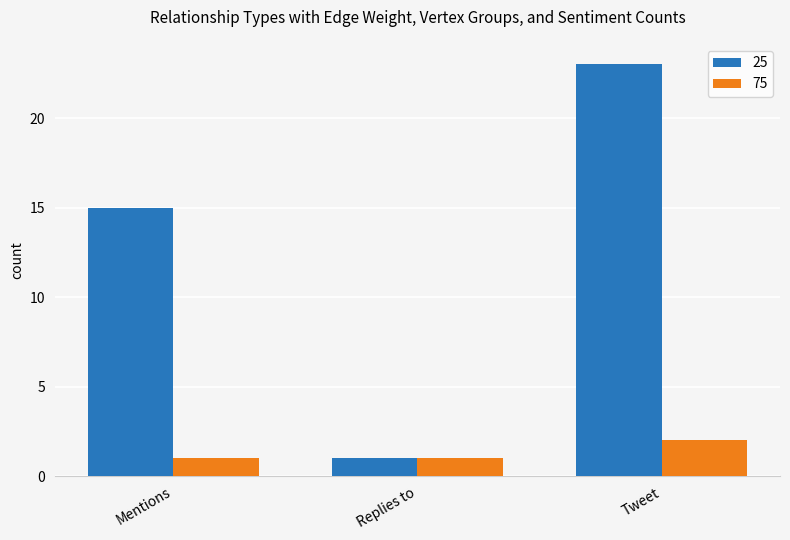

Does the chart contain any negative values?

No